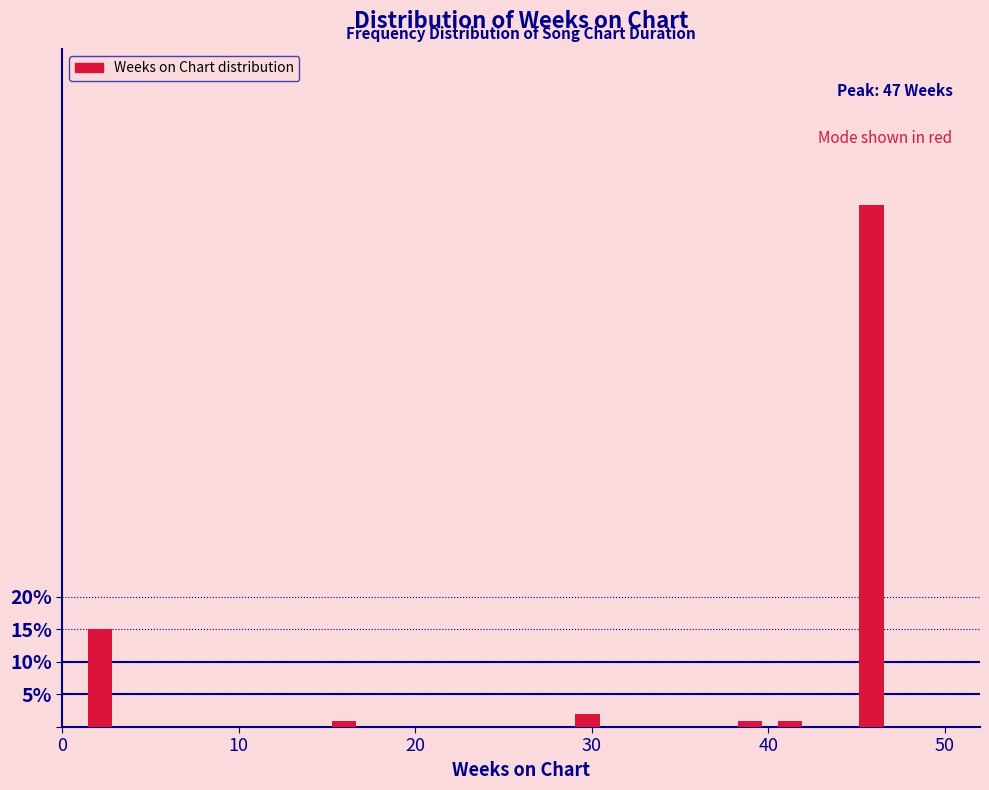

Read against the x-axis, roughly where is the centre of the tallest bar?

46